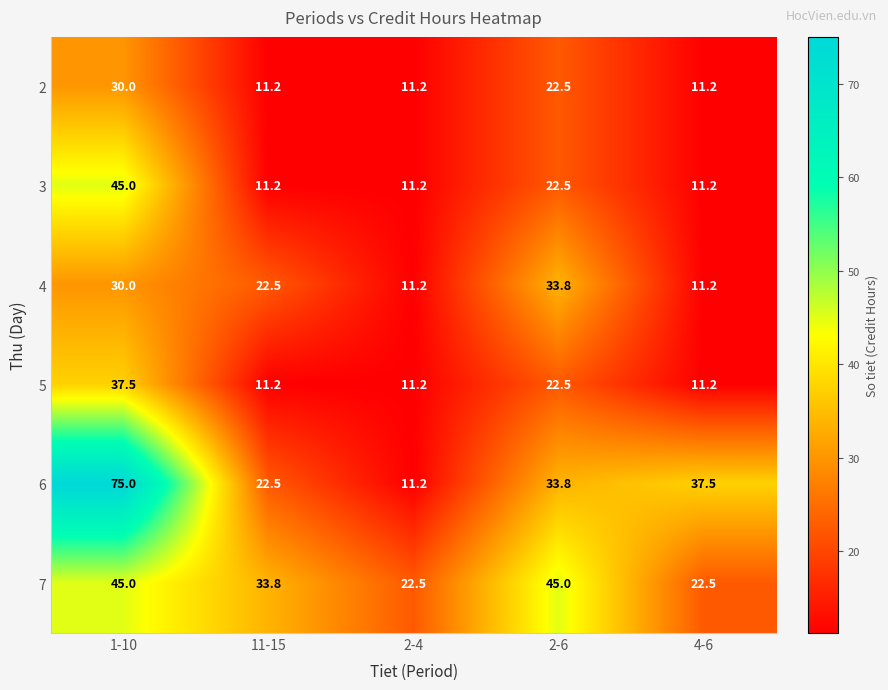

Reading left to right, what are all the values shown in this chart?

2: 1-10=30.0	11-15=11.2	2-4=11.2	2-6=22.5	4-6=11.2
3: 1-10=45.0	11-15=11.2	2-4=11.2	2-6=22.5	4-6=11.2
4: 1-10=30.0	11-15=22.5	2-4=11.2	2-6=33.8	4-6=11.2
5: 1-10=37.5	11-15=11.2	2-4=11.2	2-6=22.5	4-6=11.2
6: 1-10=75.0	11-15=22.5	2-4=11.2	2-6=33.8	4-6=37.5
7: 1-10=45.0	11-15=33.8	2-4=22.5	2-6=45.0	4-6=22.5